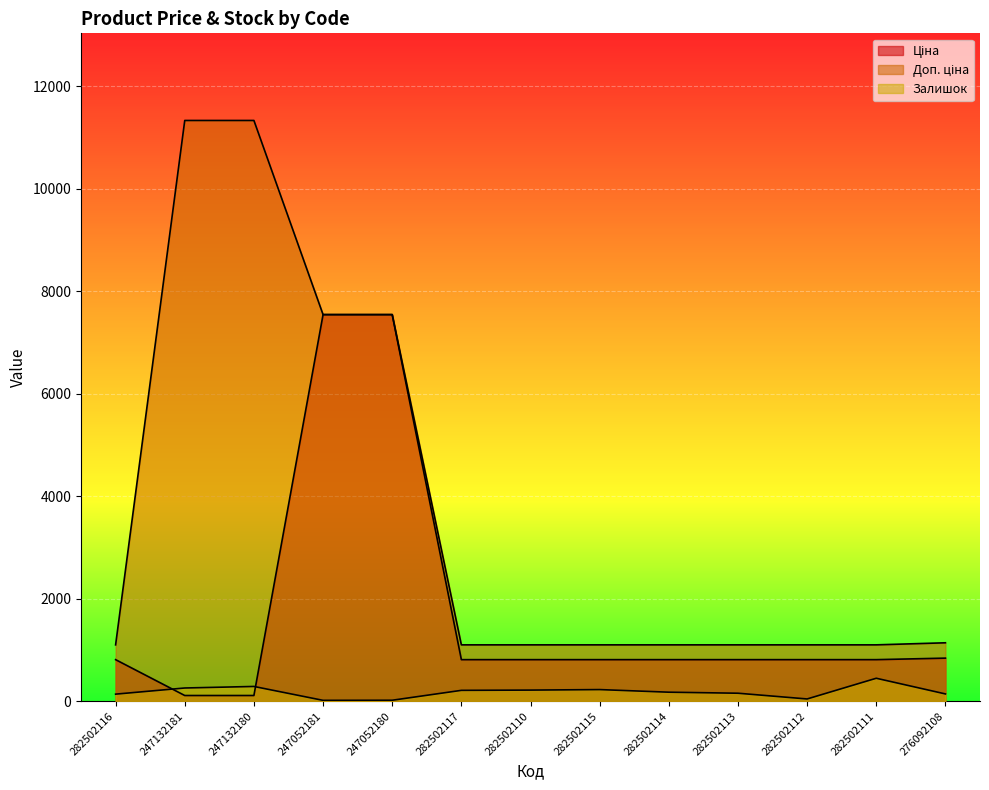

The value of Доп. ціна at 282502110 is 587.2. True or false?

False